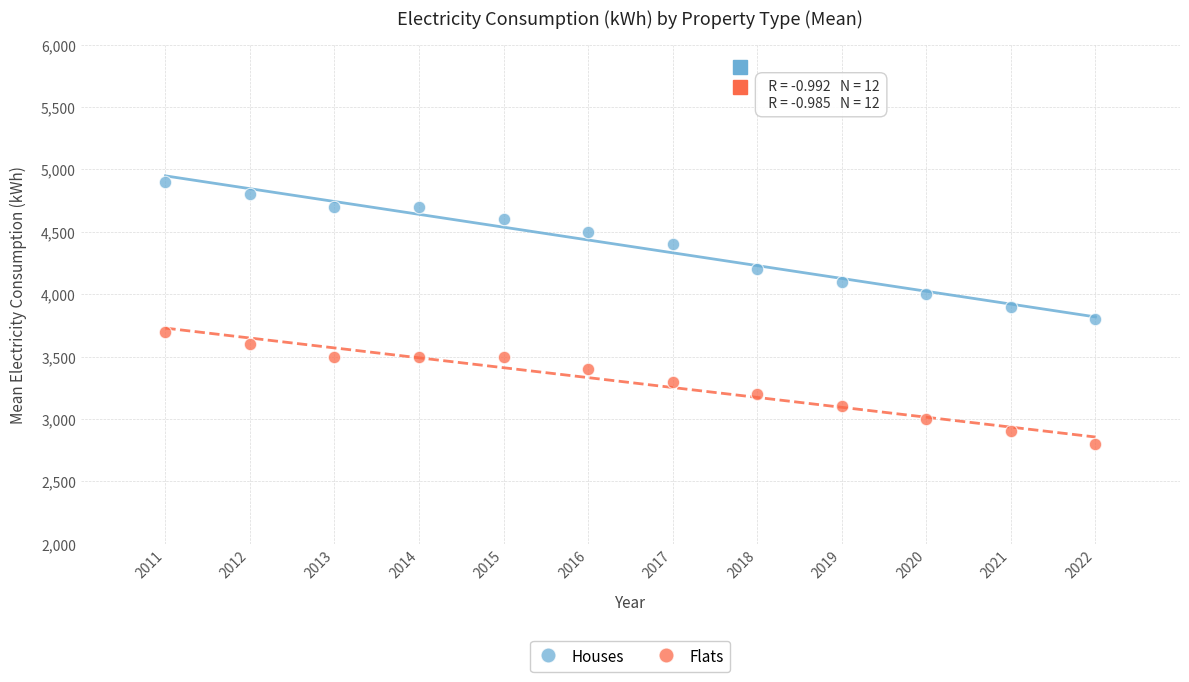

Which series contains the highest Y value?

Houses